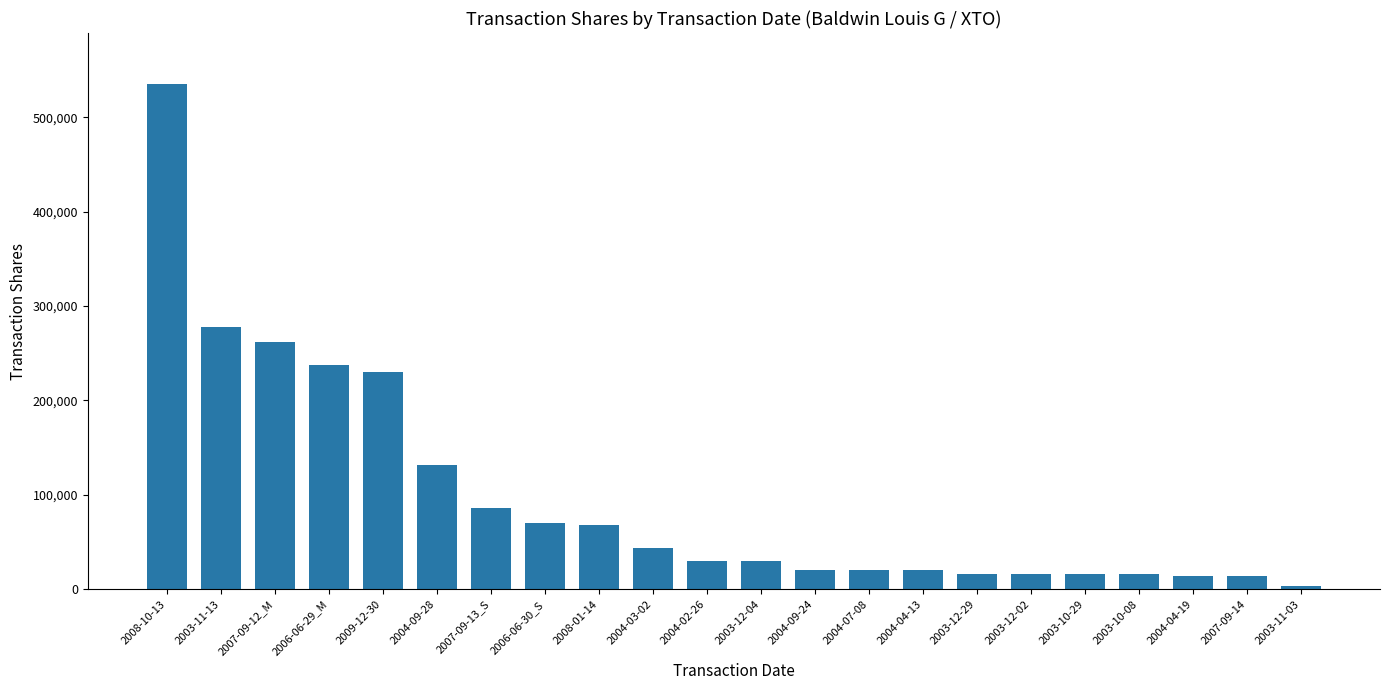

What is the difference between the maximum and minimum values?

532700